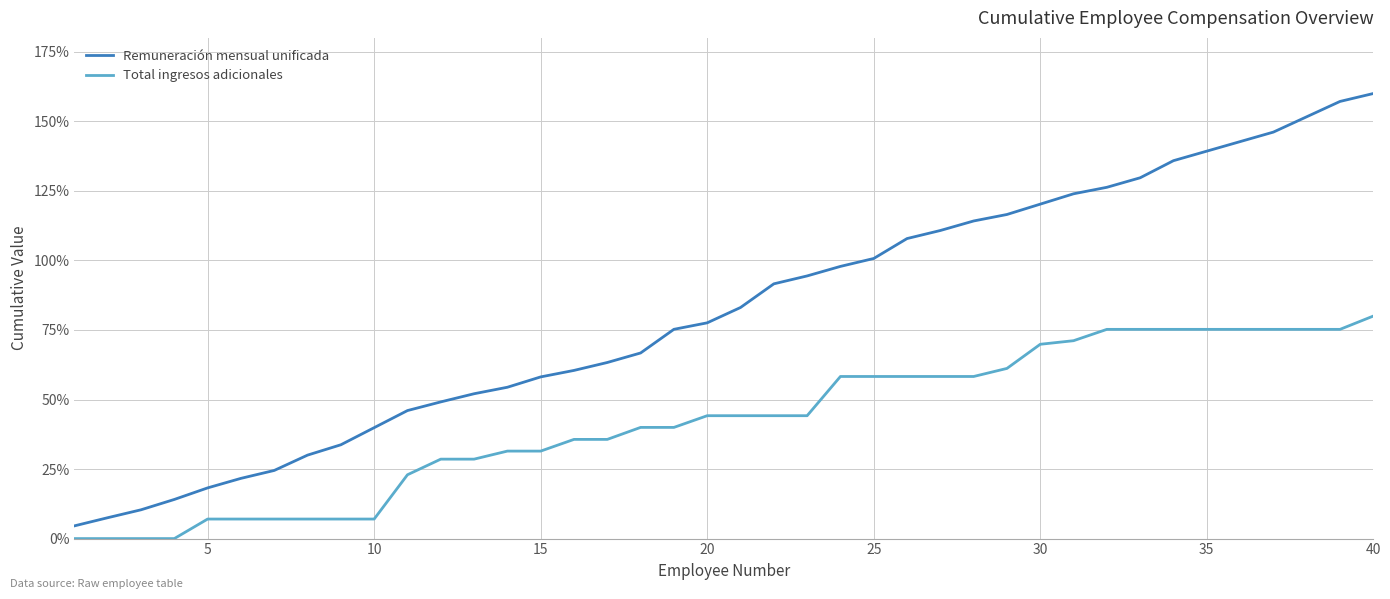

What is the greatest value displayed?

160.0